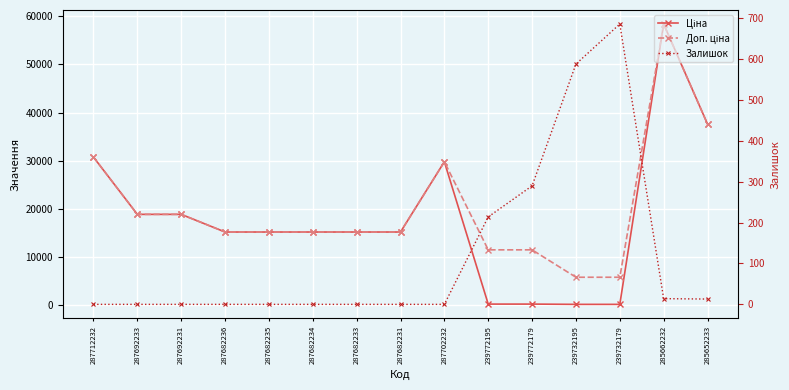

Is the value of Залишок at 239732195 greater than the value of Ціна at 239732195?

Yes